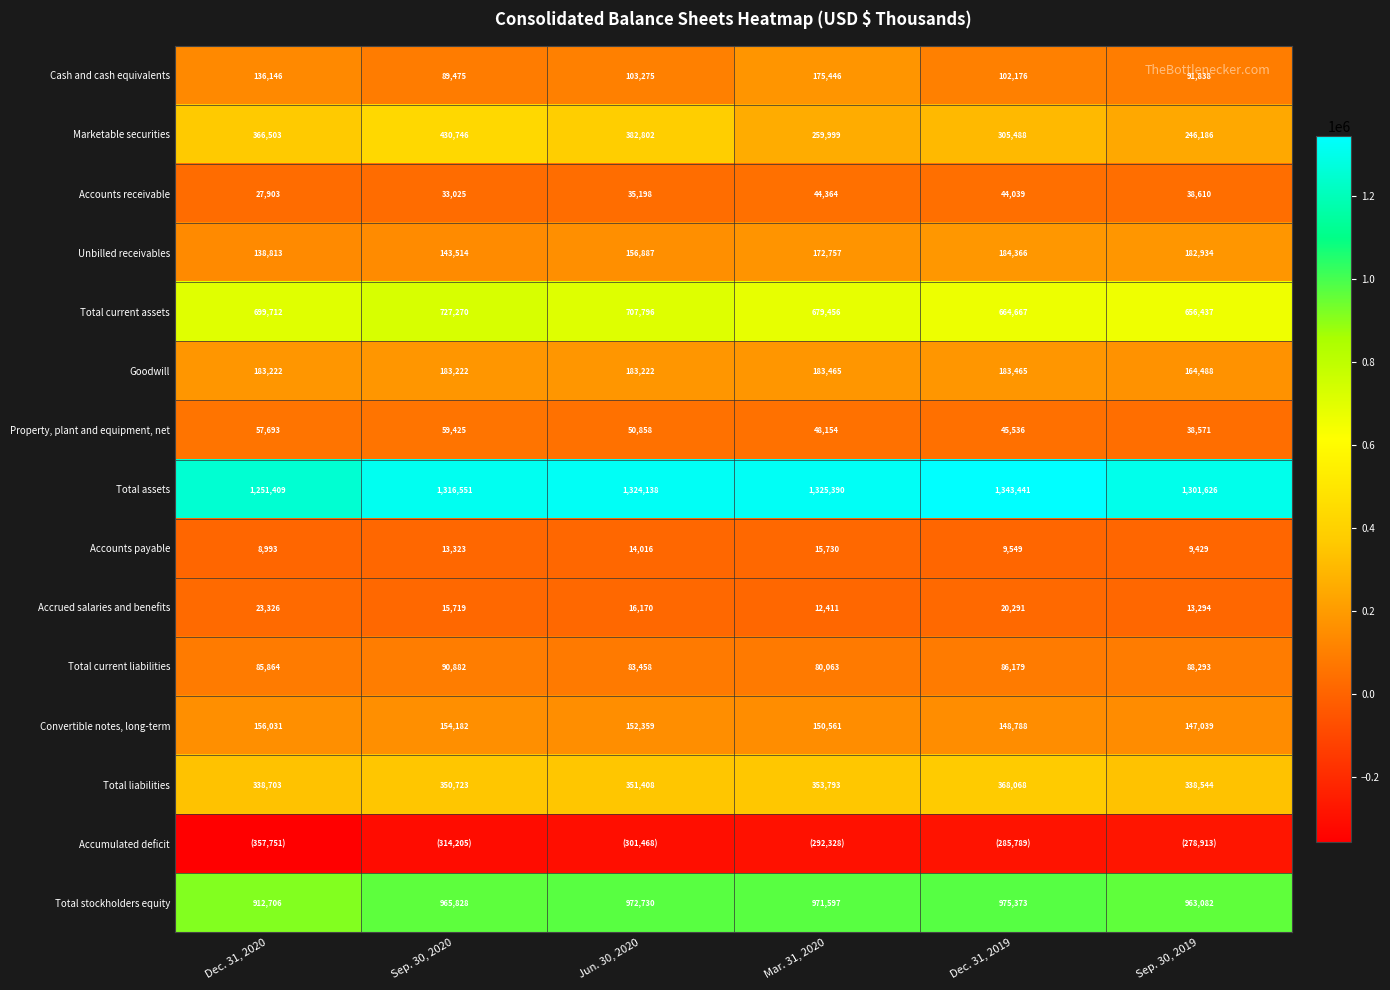

At how many categories does at least one series exceed 1055968?

6